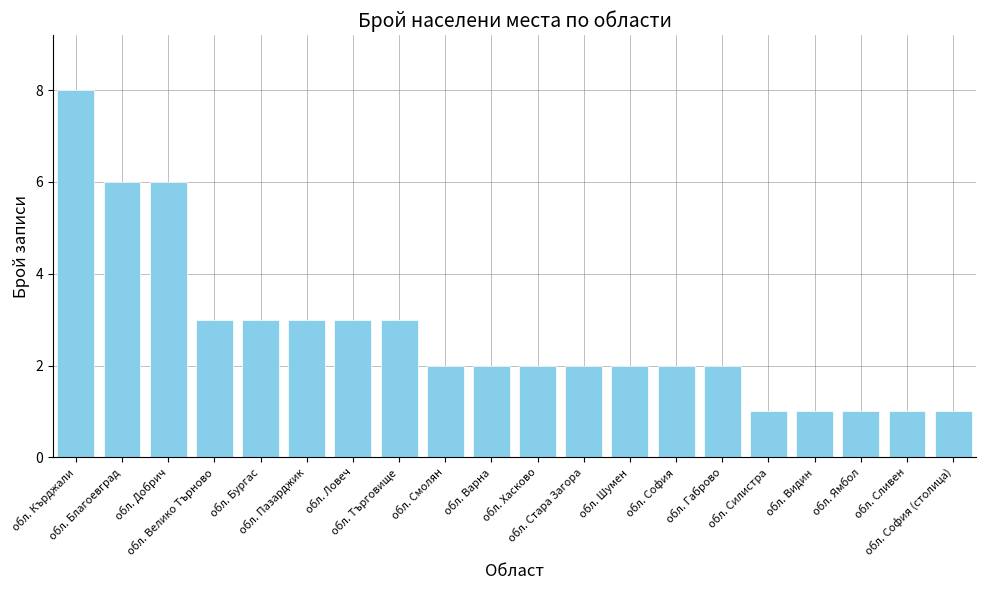

What value does the data have at обл. Габрово?

2